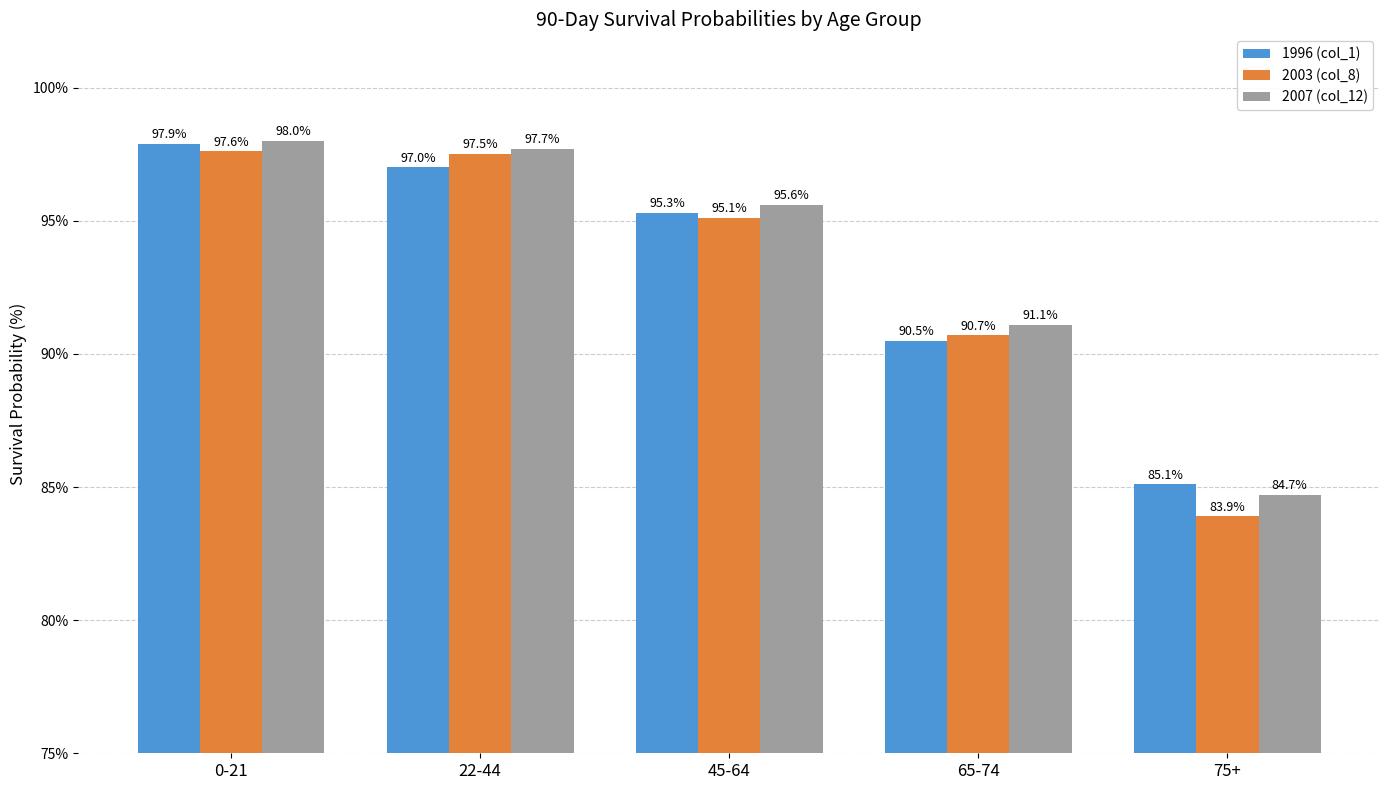

The 2007 (col_12) series shows 55.1 at 22-44. True or false?

False